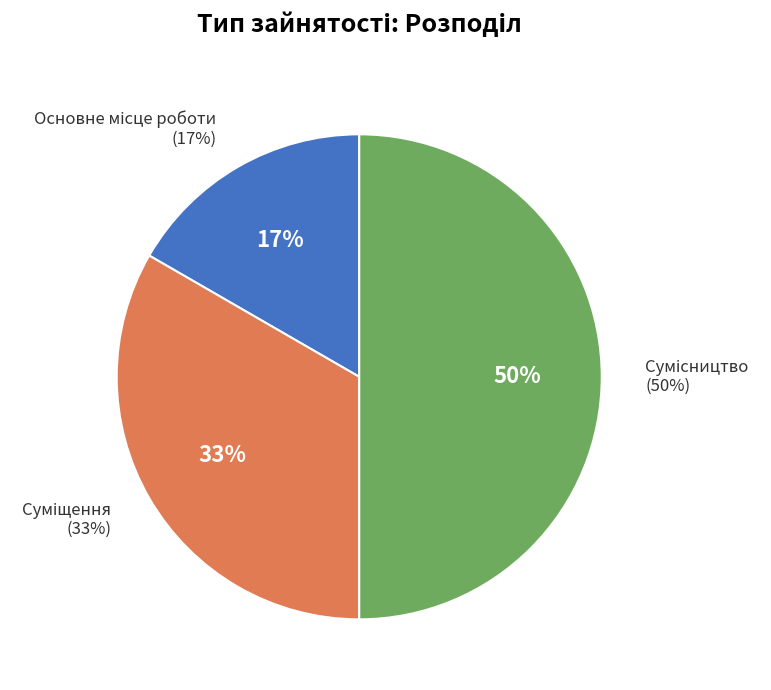

Between Суміщення and Основне місце роботи, which is larger?

Суміщення